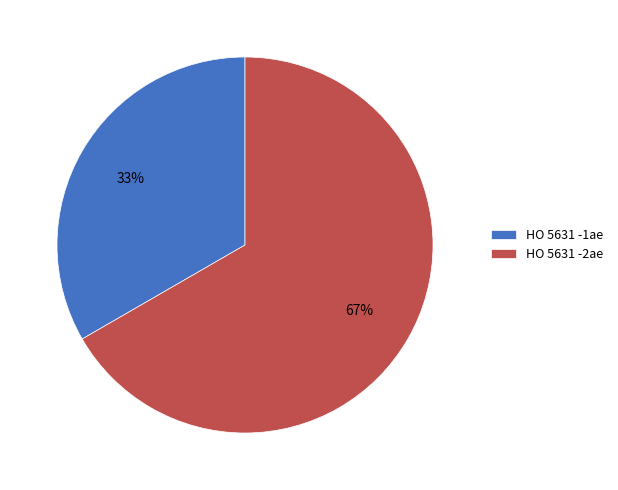

Do HO 5631 -2ae and HO 5631 -1ae together represent more than half of the pie?

Yes